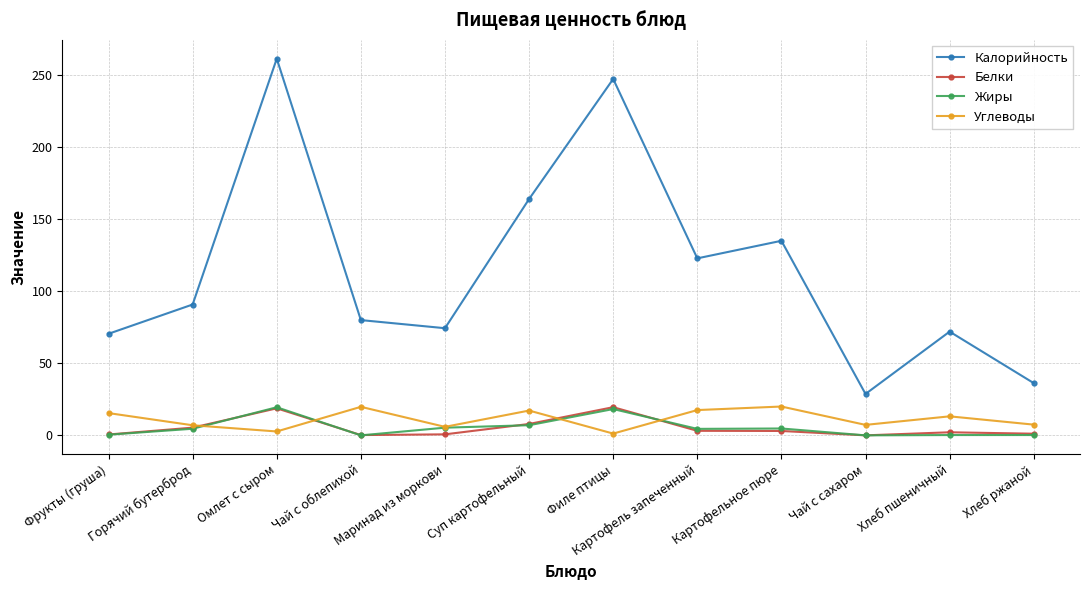

Between Омлет с сыром and Картофельное пюре, which series saw the biggest shift?

Калорийность